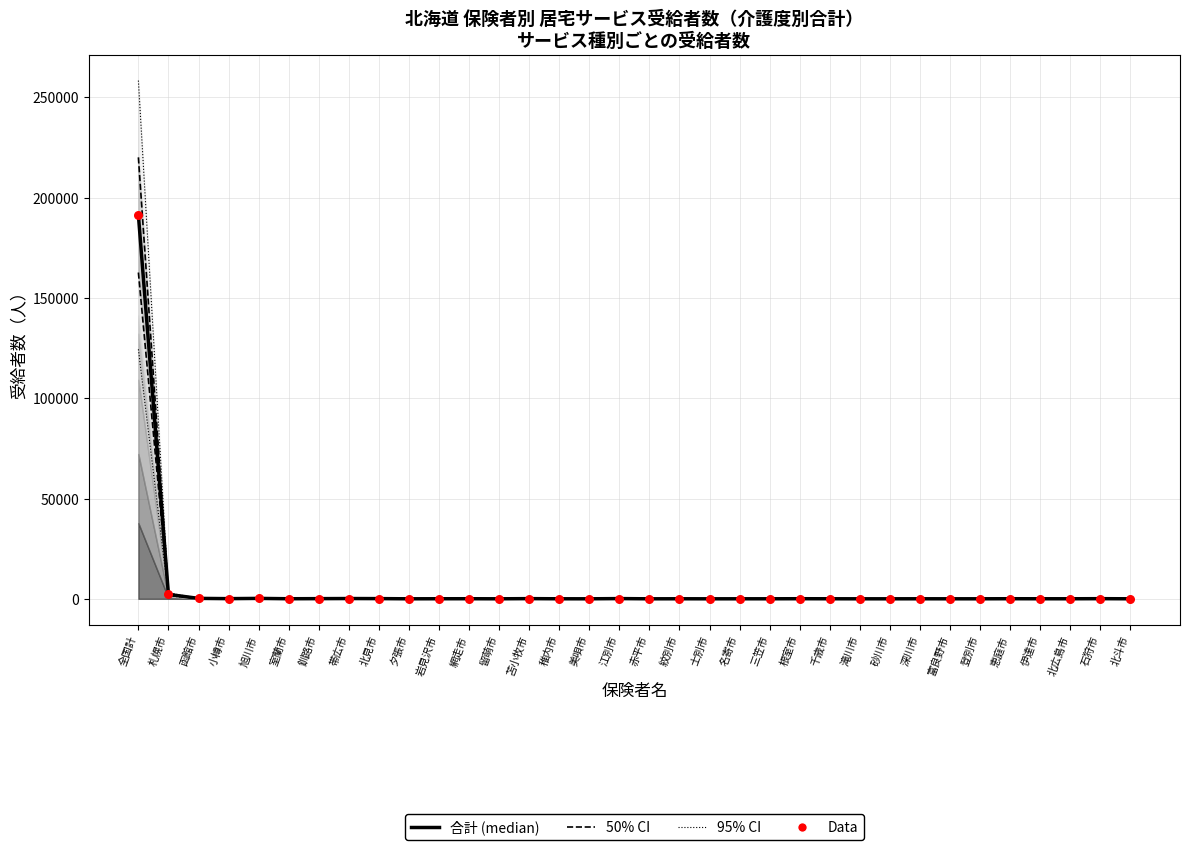

Is the value of 95% CI (lower) at 留萌市 greater than the value of 95% CI (upper) at 北広島市?

No